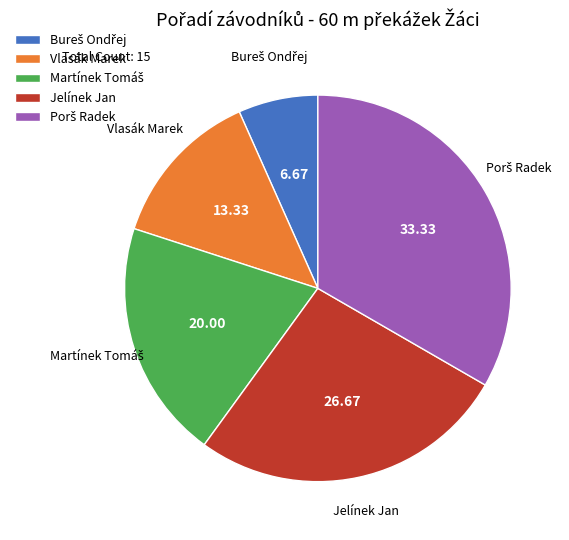

Is Vlasák Marek the majority of the pie?

No